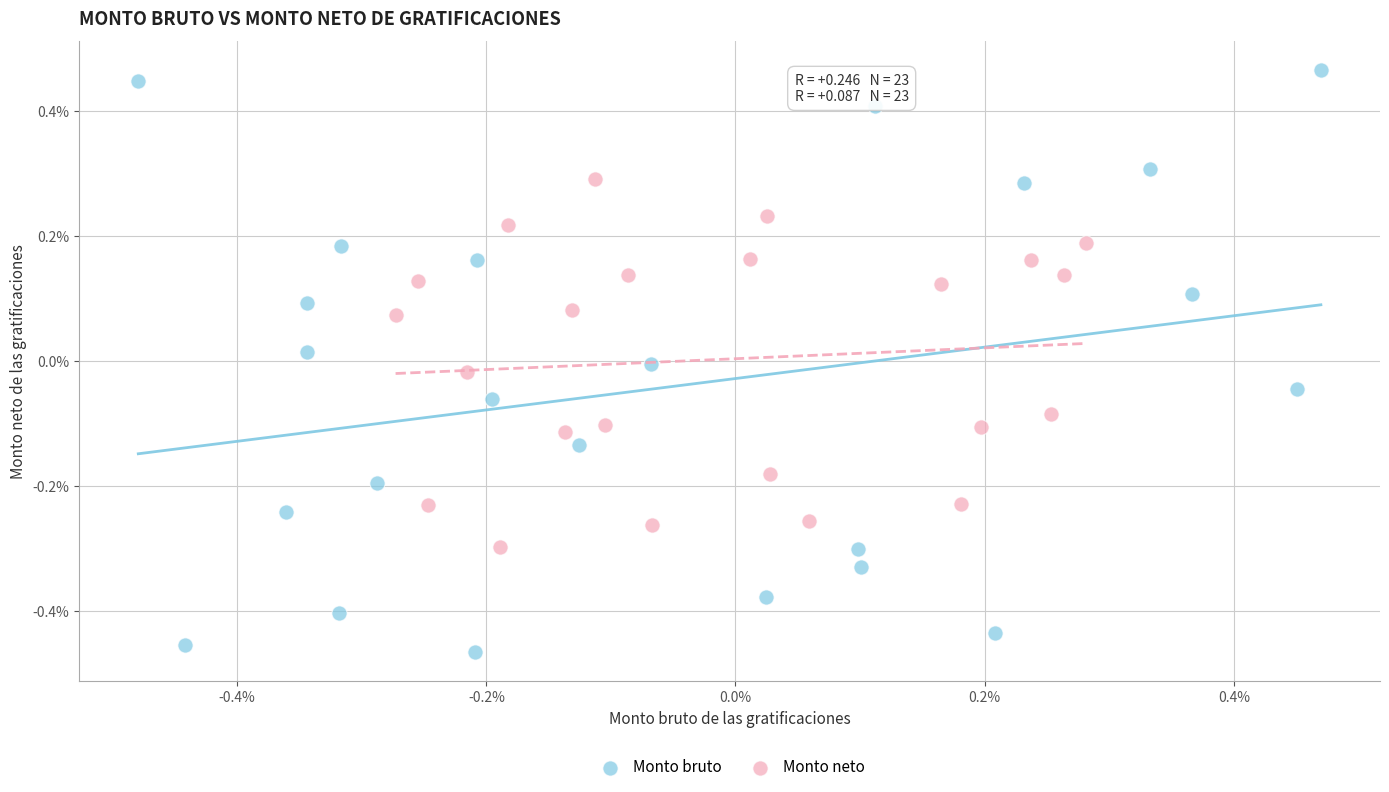

Which series has the largest Y range (max minus min)?

Monto bruto